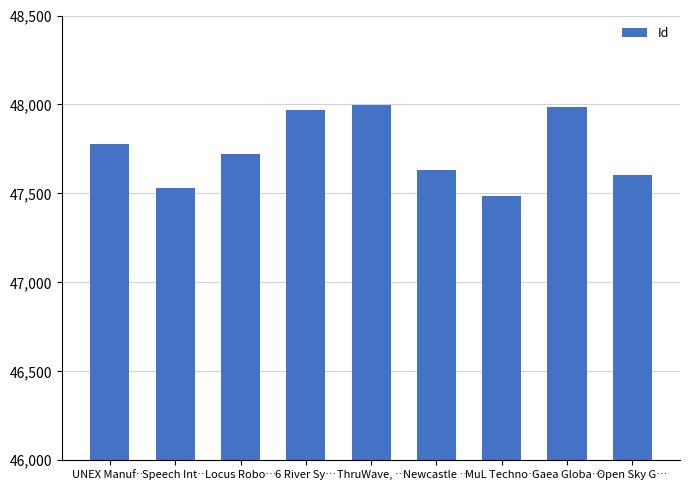

The chart shows a value of 47968 at 6 River Sy…. True or false?

True